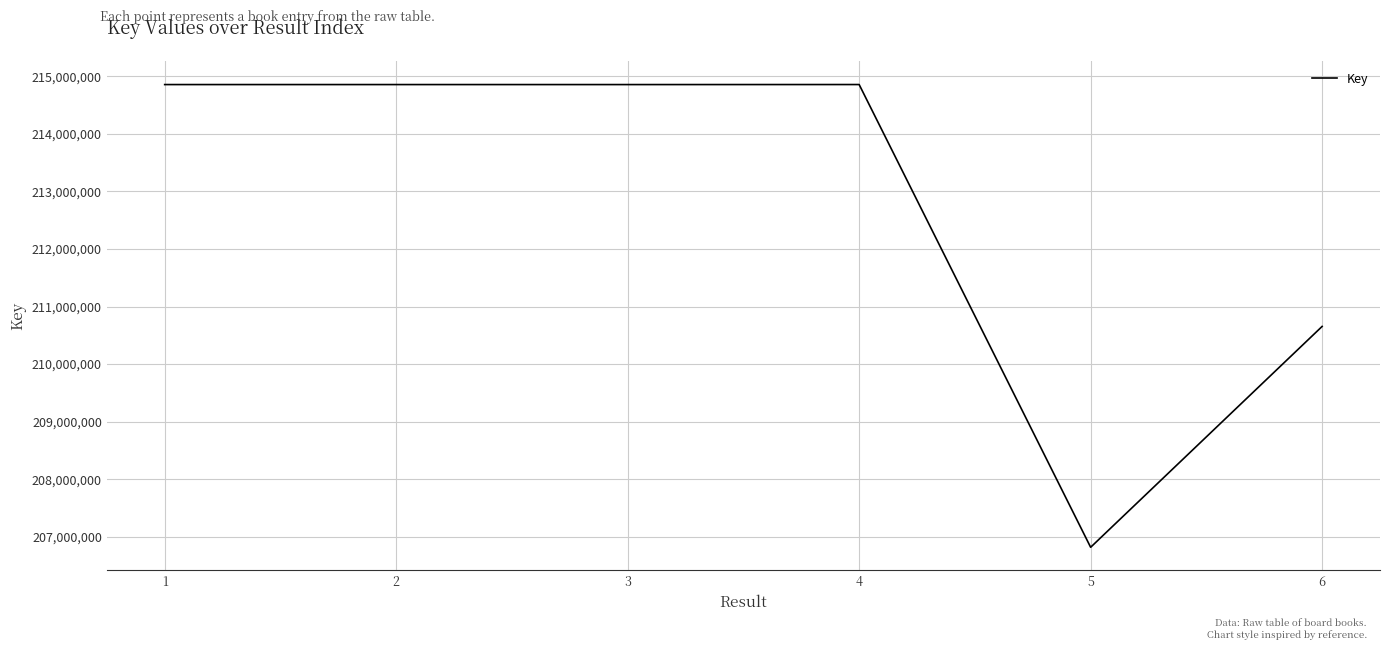

True or false: there are more than 0 points higher than both neighbors.

True